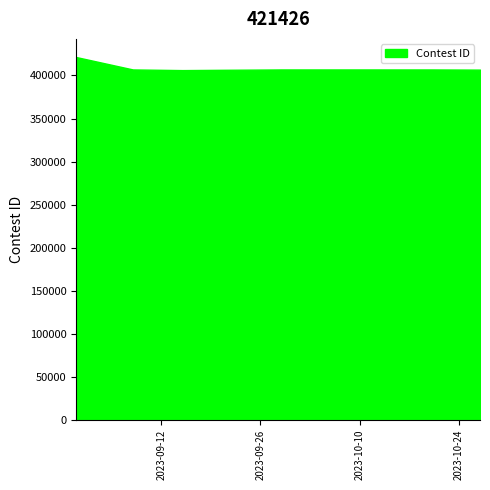

What is the smallest value displayed?

406231